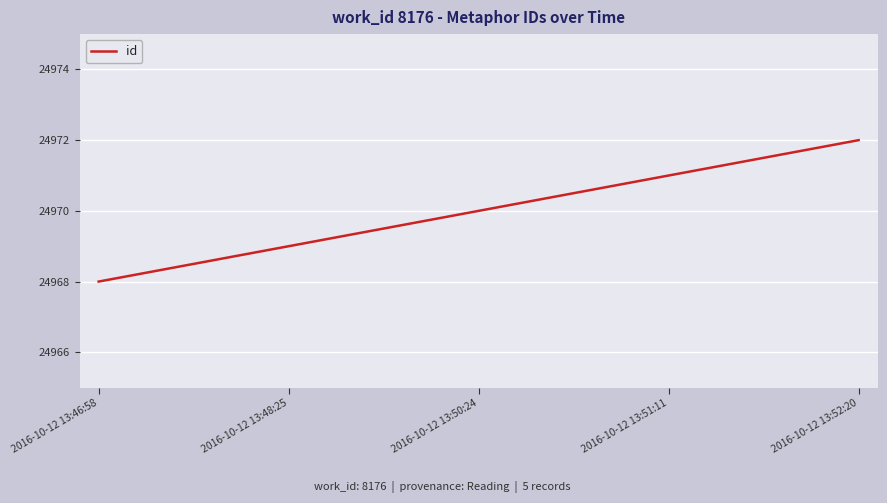

What is the greatest value displayed?

24972